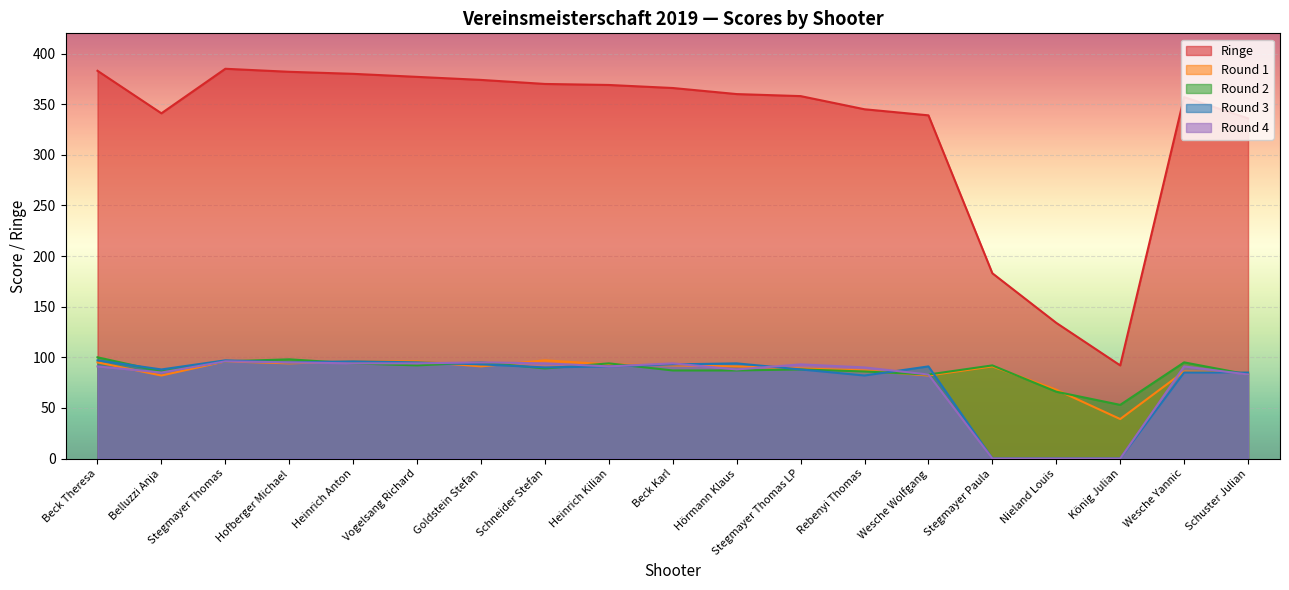

Rank the categories by Round 4 value from highest to lowest.

Stegmayer Thomas, Hofberger Michael, Goldstein Stefan, Heinrich Anton, Vogelsang Richard, Schneider Stefan, Beck Karl, Stegmayer Thomas LP, Beck Theresa, Heinrich Kilian, Wesche Yannic, Rebenyi Thomas, Hörmann Klaus, Belluzzi Anja, Wesche Wolfgang, Schuster Julian, Stegmayer Paula, Nieland Louis, König Julian